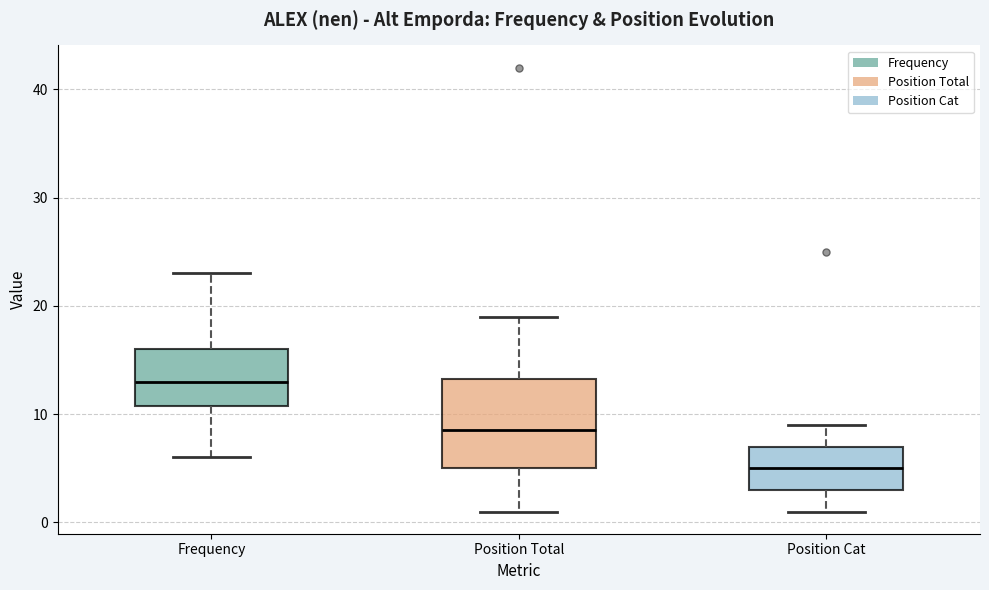

Which box has the highest median line?

Frequency